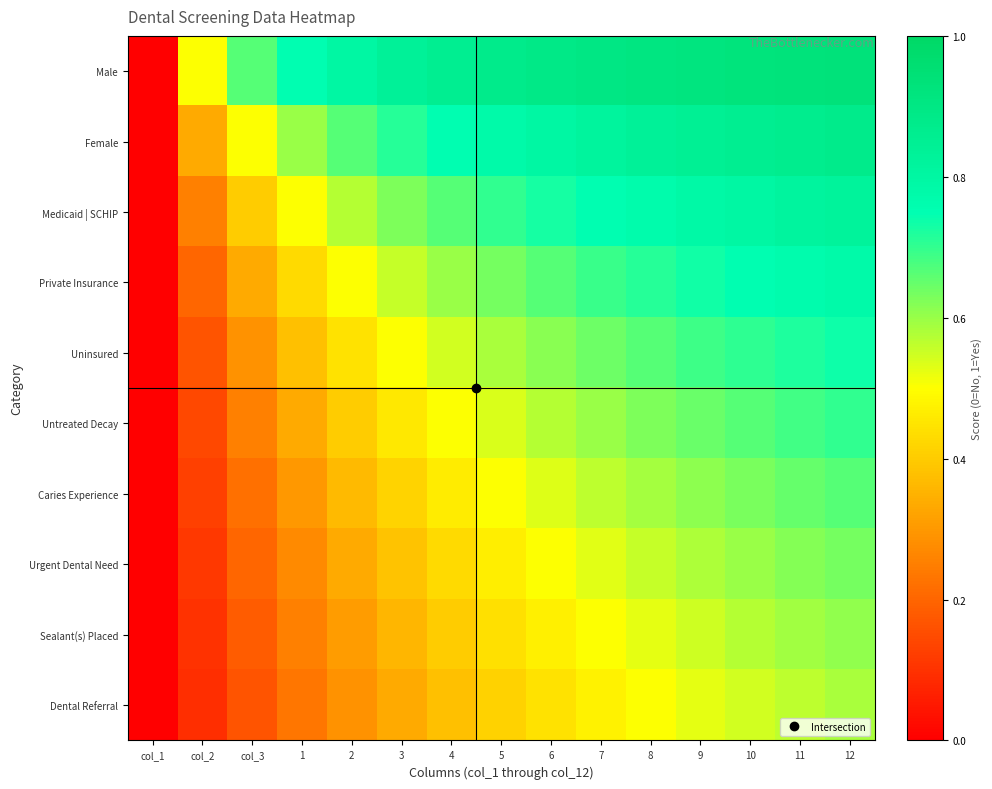

Reading left to right, what are all the values shown in this chart?

Male: col_1=0.0	col_2=0.5	col_3=0.7	1=0.8	2=0.8	3=0.8	4=0.9	5=0.9	6=0.9	7=0.9	8=0.9	9=0.9	10=0.9	11=0.9	12=0.9
Female: col_1=0.0	col_2=0.3	col_3=0.5	1=0.6	2=0.7	3=0.7	4=0.8	5=0.8	6=0.8	7=0.8	8=0.8	9=0.8	10=0.9	11=0.9	12=0.9
Medicaid | SCHIP: col_1=0.0	col_2=0.2	col_3=0.4	1=0.5	2=0.6	3=0.6	4=0.7	5=0.7	6=0.7	7=0.8	8=0.8	9=0.8	10=0.8	11=0.8	12=0.8
Private Insurance: col_1=0.0	col_2=0.2	col_3=0.3	1=0.4	2=0.5	3=0.6	4=0.6	5=0.6	6=0.7	7=0.7	8=0.7	9=0.7	10=0.8	11=0.8	12=0.8
Uninsured: col_1=0.0	col_2=0.2	col_3=0.3	1=0.4	2=0.4	3=0.5	4=0.5	5=0.6	6=0.6	7=0.6	8=0.7	9=0.7	10=0.7	11=0.7	12=0.7
Untreated Decay: col_1=0.0	col_2=0.1	col_3=0.2	1=0.3	2=0.4	3=0.5	4=0.5	5=0.5	6=0.6	7=0.6	8=0.6	9=0.6	10=0.7	11=0.7	12=0.7
Caries Experience: col_1=0.0	col_2=0.1	col_3=0.2	1=0.3	2=0.4	3=0.4	4=0.5	5=0.5	6=0.5	7=0.6	8=0.6	9=0.6	10=0.6	11=0.7	12=0.7
Urgent Dental Need: col_1=0.0	col_2=0.1	col_3=0.2	1=0.3	2=0.3	3=0.4	4=0.4	5=0.5	6=0.5	7=0.5	8=0.6	9=0.6	10=0.6	11=0.6	12=0.6
Sealant(s) Placed: col_1=0.0	col_2=0.1	col_3=0.2	1=0.2	2=0.3	3=0.4	4=0.4	5=0.4	6=0.5	7=0.5	8=0.5	9=0.6	10=0.6	11=0.6	12=0.6
Dental Referral: col_1=0.0	col_2=0.1	col_3=0.2	1=0.2	2=0.3	3=0.3	4=0.4	5=0.4	6=0.4	7=0.5	8=0.5	9=0.5	10=0.5	11=0.6	12=0.6